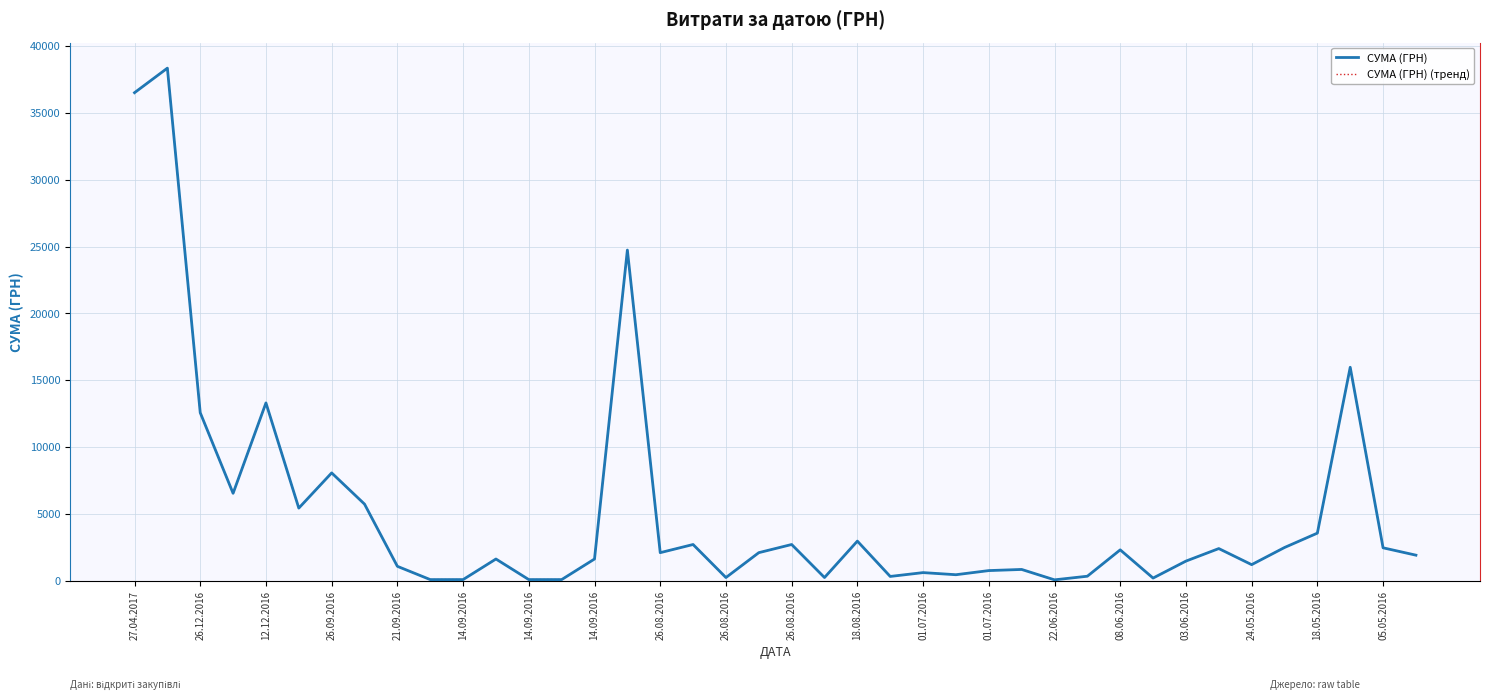

Does the chart display data point markers on the line(s)?

No